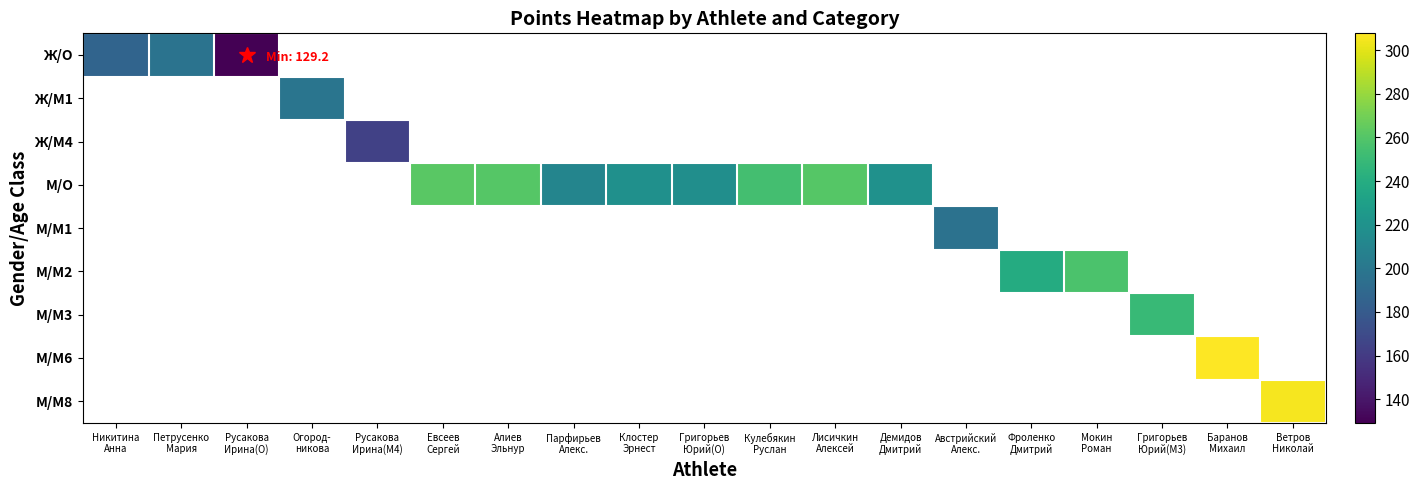

Which has a higher value, Кулебякин
Руслан or Ветров
Николай?

Ветров
Николай